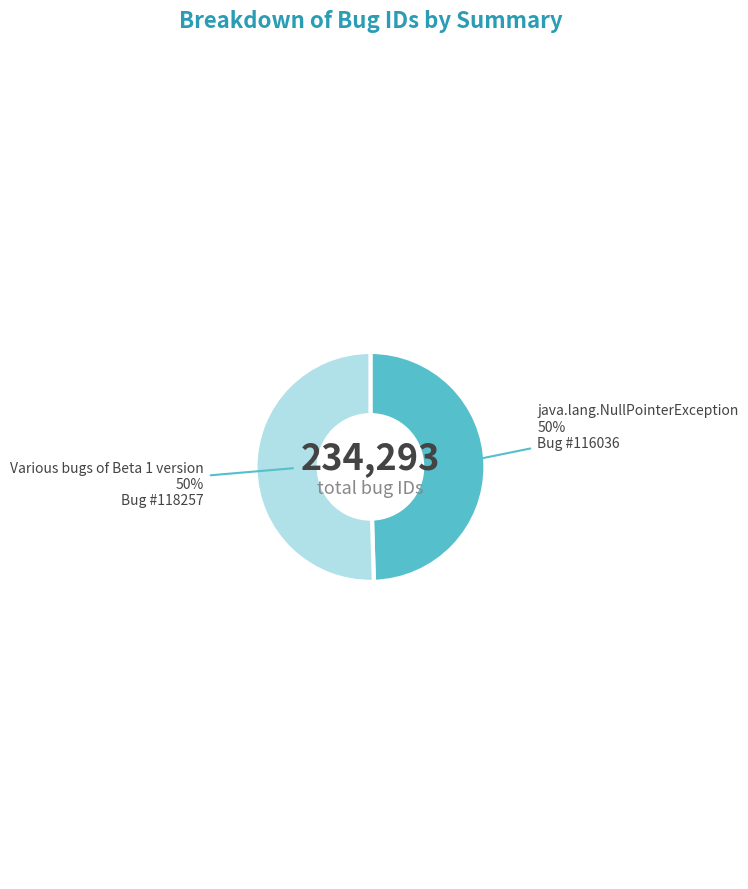

How many segments does this pie chart have?

2